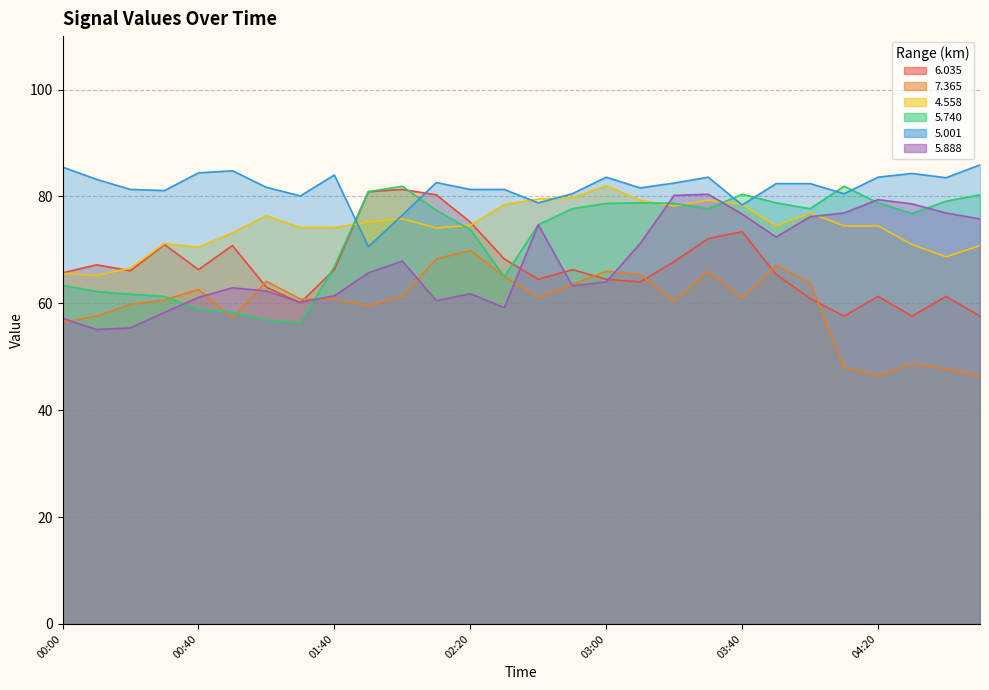

Is it true that 6.035 equals 67.8 at 03:20?

True